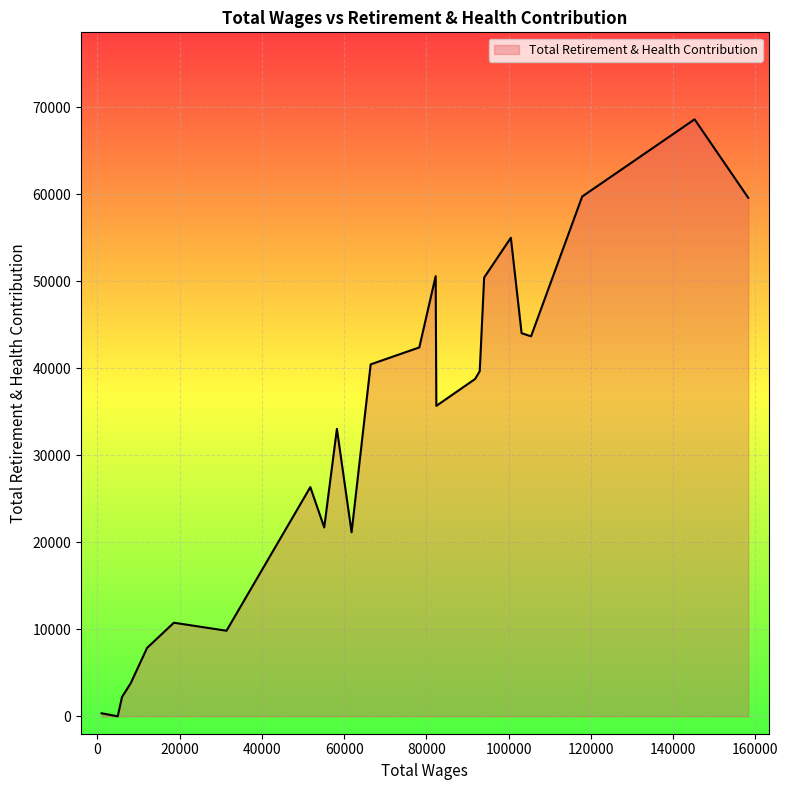

What is the difference between the second highest and minimum values?

59752